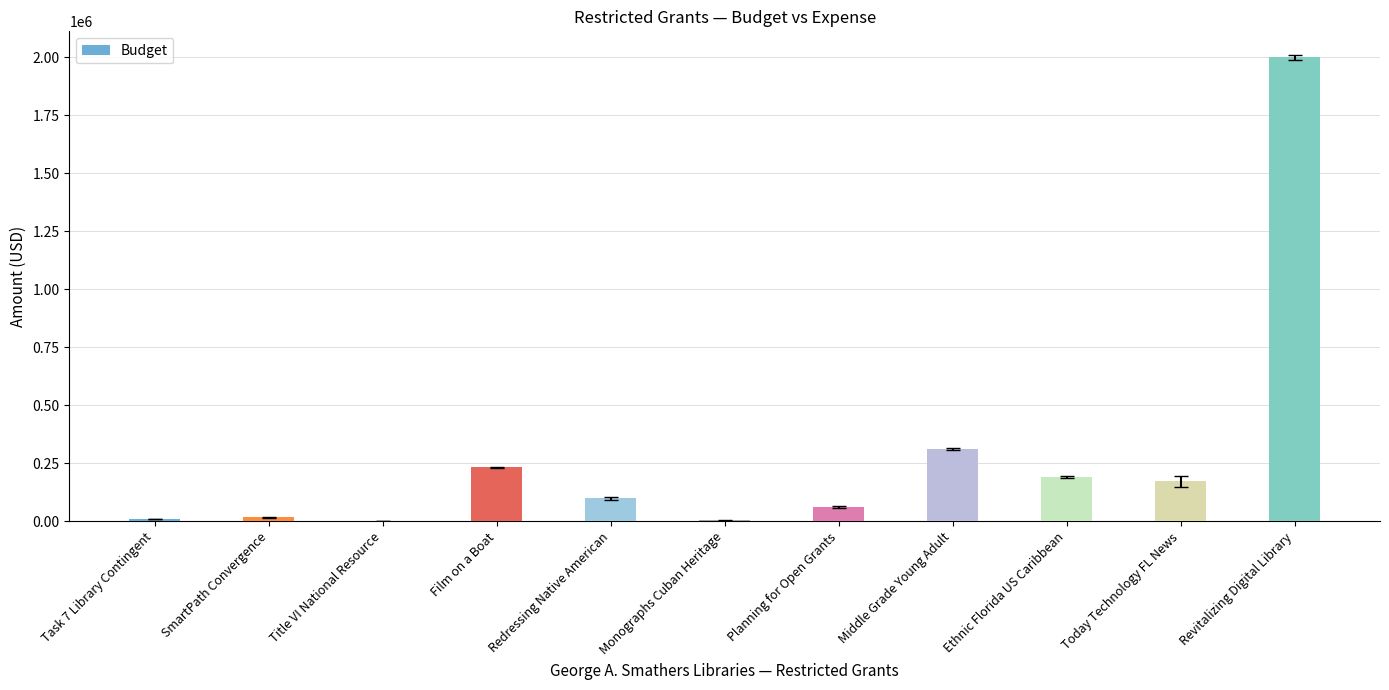

Which label corresponds to the largest value in the chart?

Revitalizing Digital Library